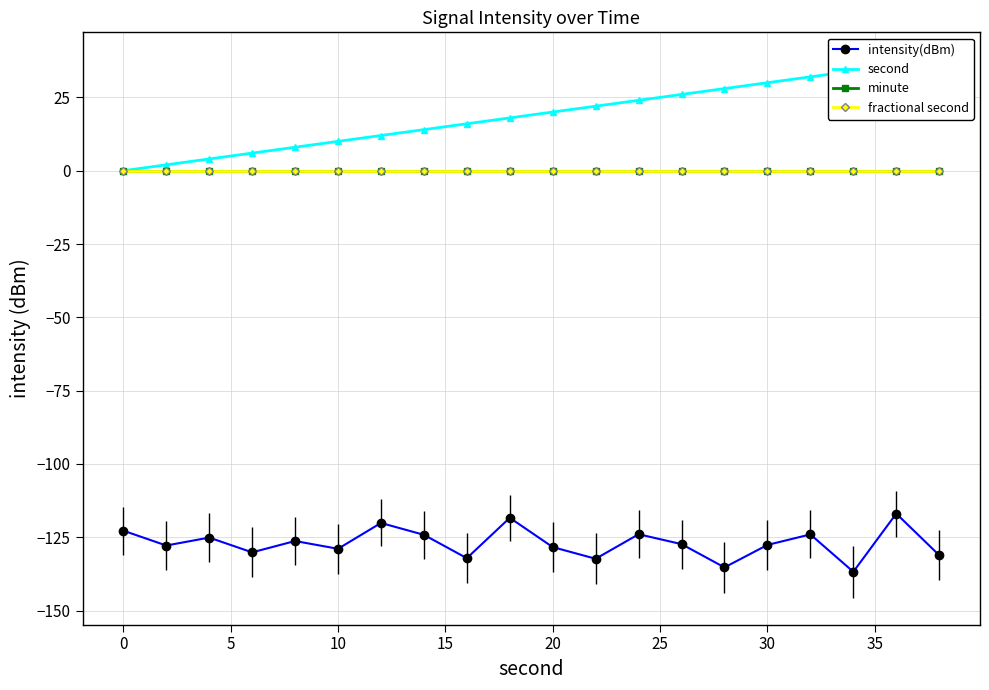

Which series changed the most between −5 and 0?

intensity(dBm)